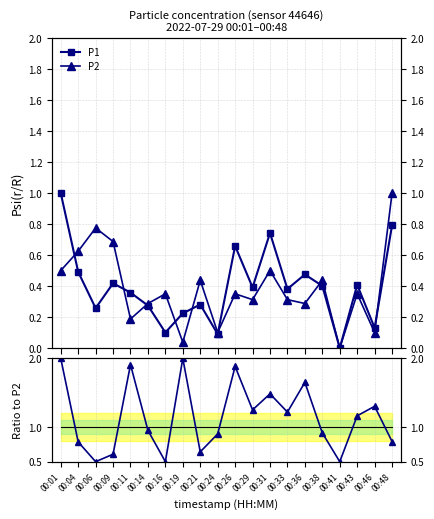

Which series has the largest total across all categories?

P1/P2